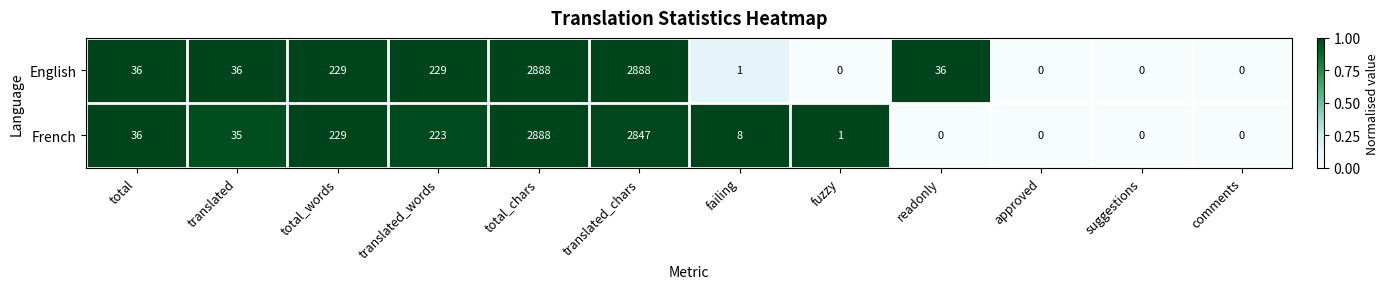

Rank the series by their average value, from highest to lowest.

English, French